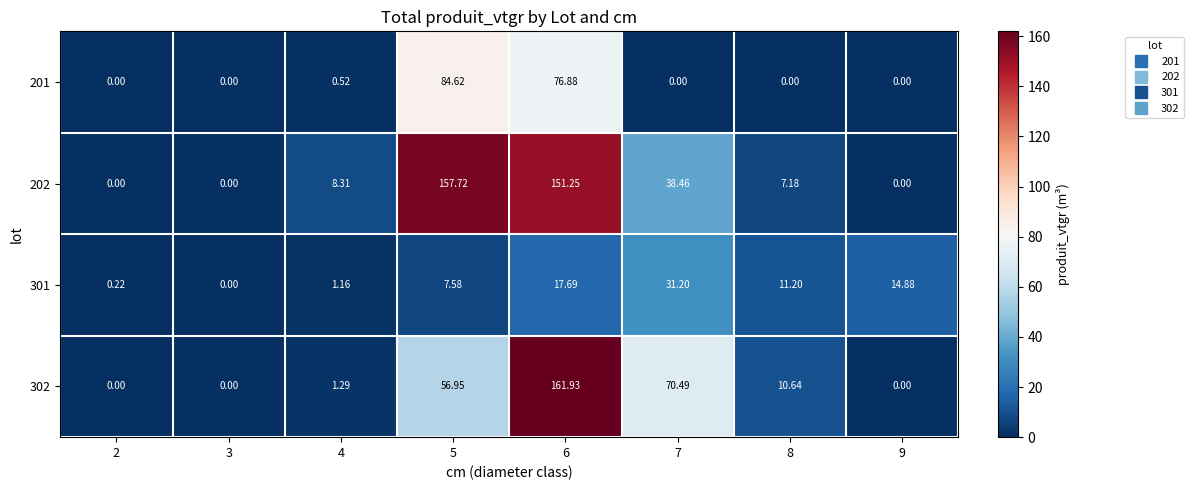

What is the difference between the highest and lowest values at 7?

70.5